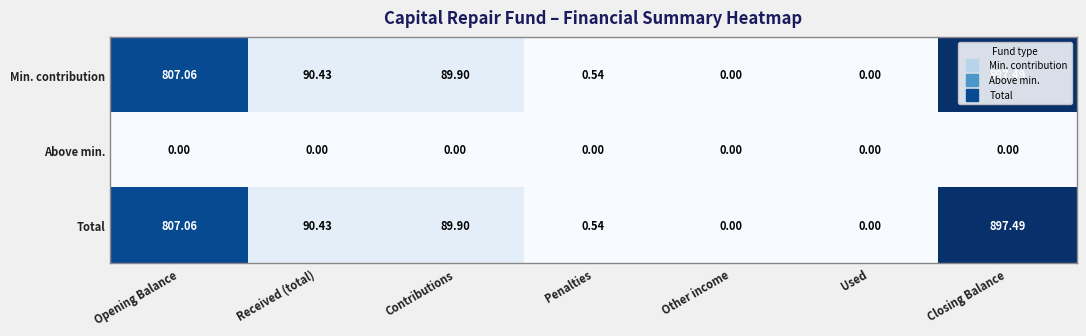

Is the value of Min. contribution at Penalties greater than the value of Total at Other income?

Yes